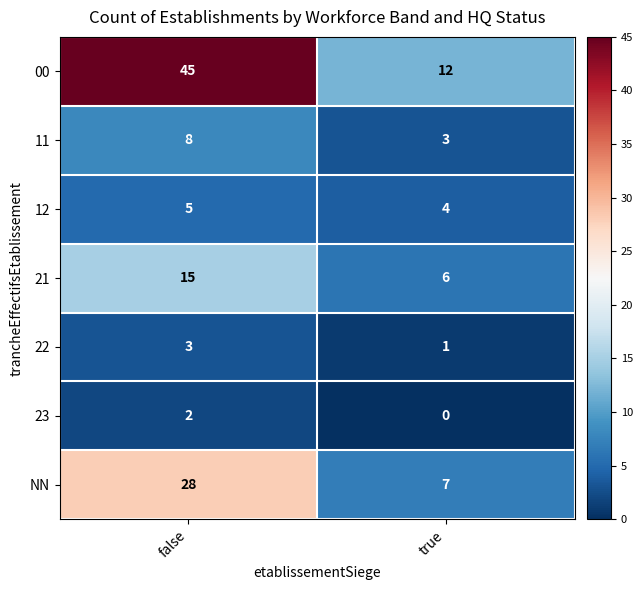

Rank the series by their maximum value, from lowest to highest.

23, 22, 12, 11, 21, NN, 00